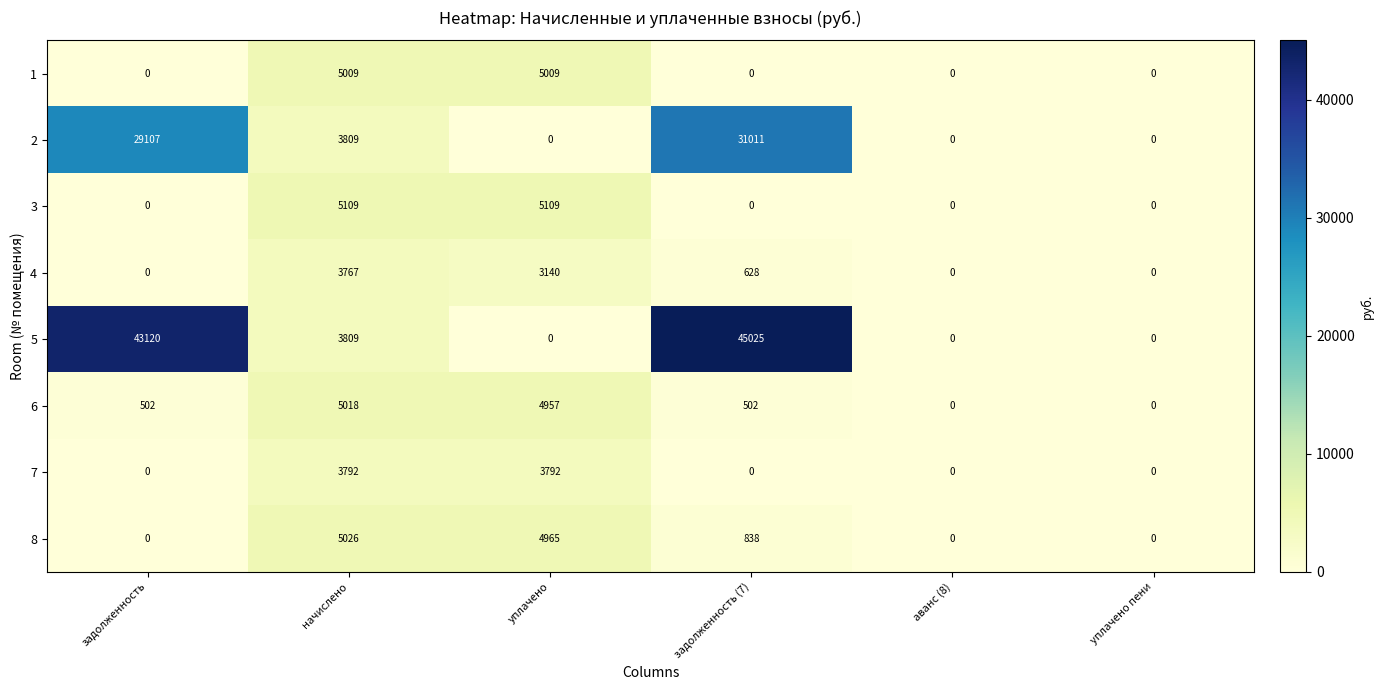

What is the difference between the 7 values at начислено and уплачено пени?

3792